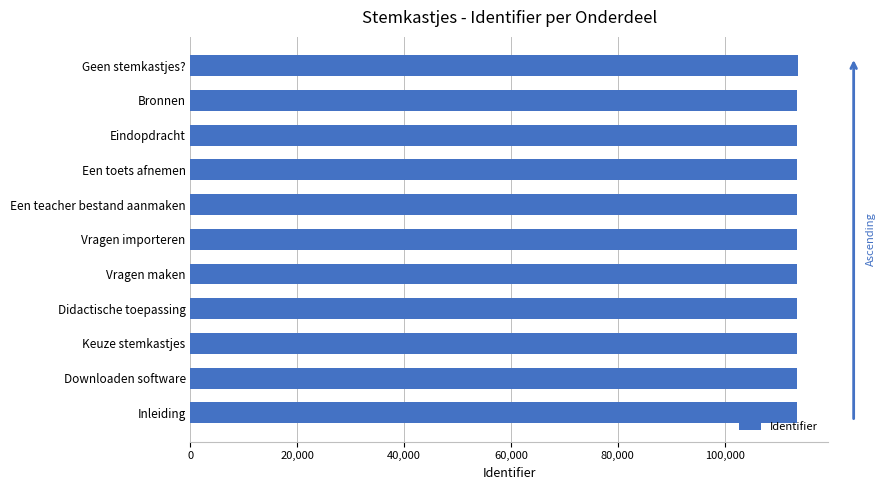

How many bars are there in total?

11